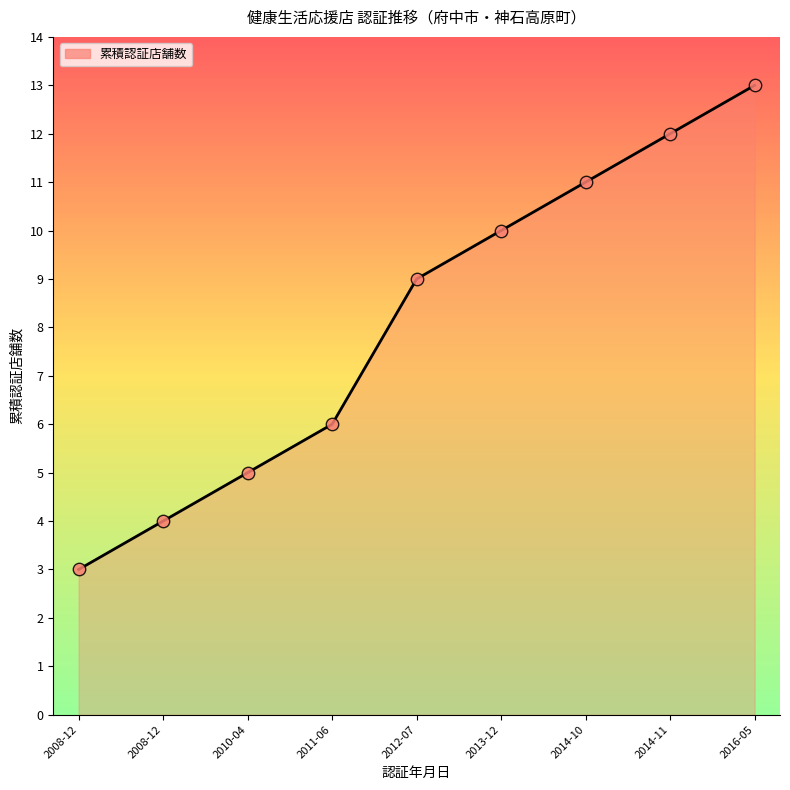

Is this an area chart (filled region under the line)?

Yes